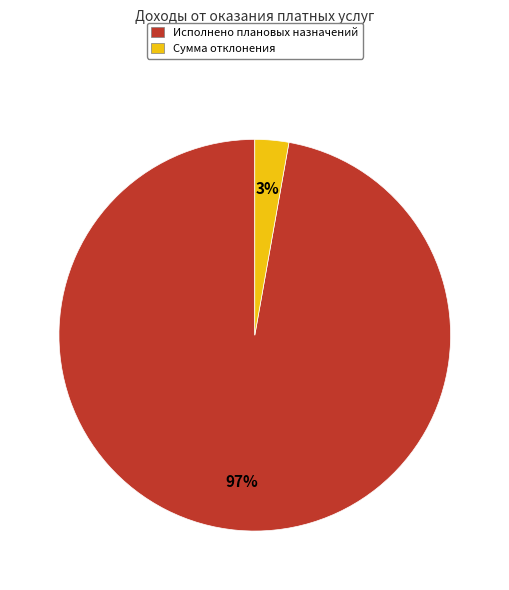

The Исполнено плановых назначений slice represents 97% of the pie. True or false?

True